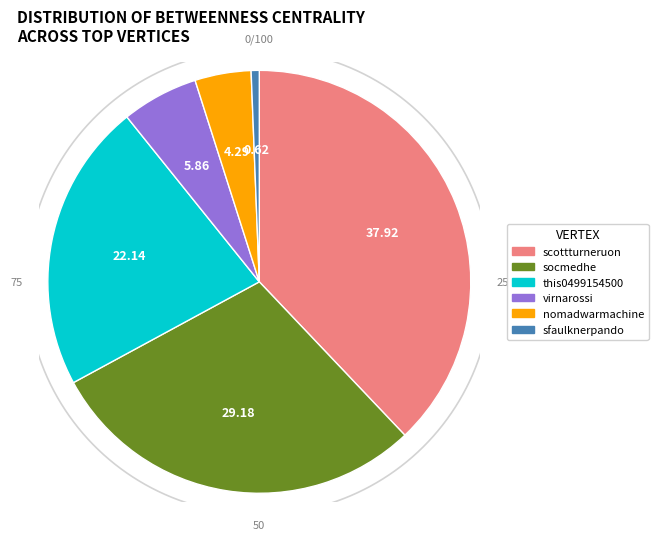

To the nearest percent, what percentage of the pie is this0499154500?

22%